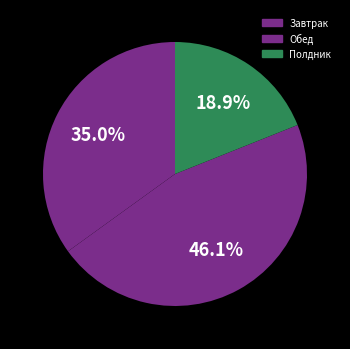

How many segments does this pie chart have?

3